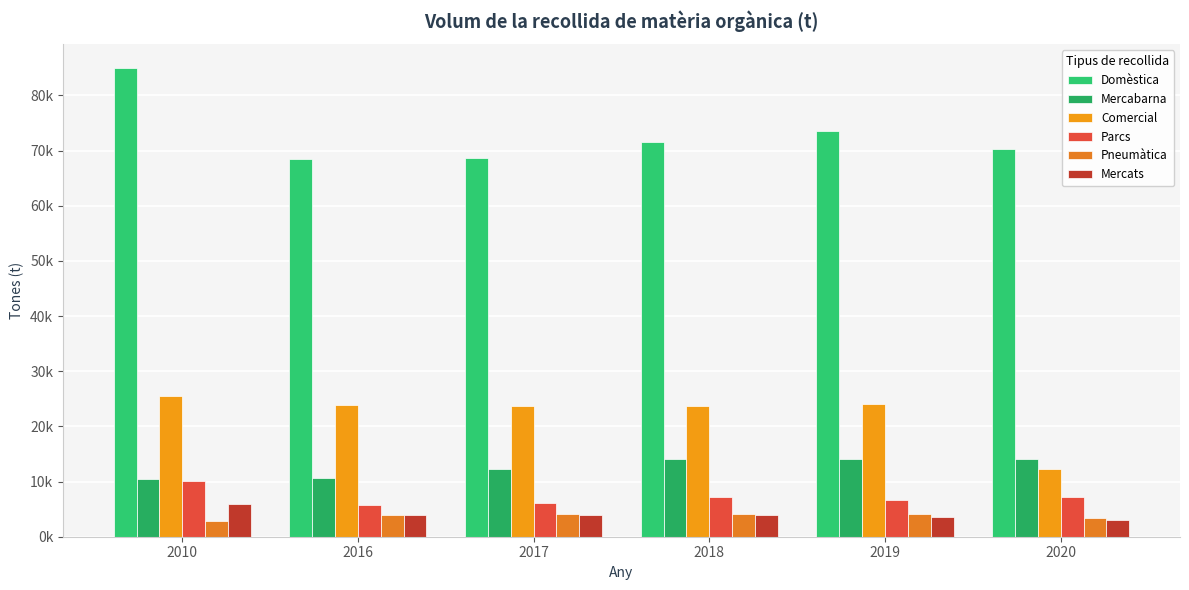

Rank the series by their maximum value, from highest to lowest.

Domèstica, Comercial, Mercabarna, Parcs, Mercats, Pneumàtica